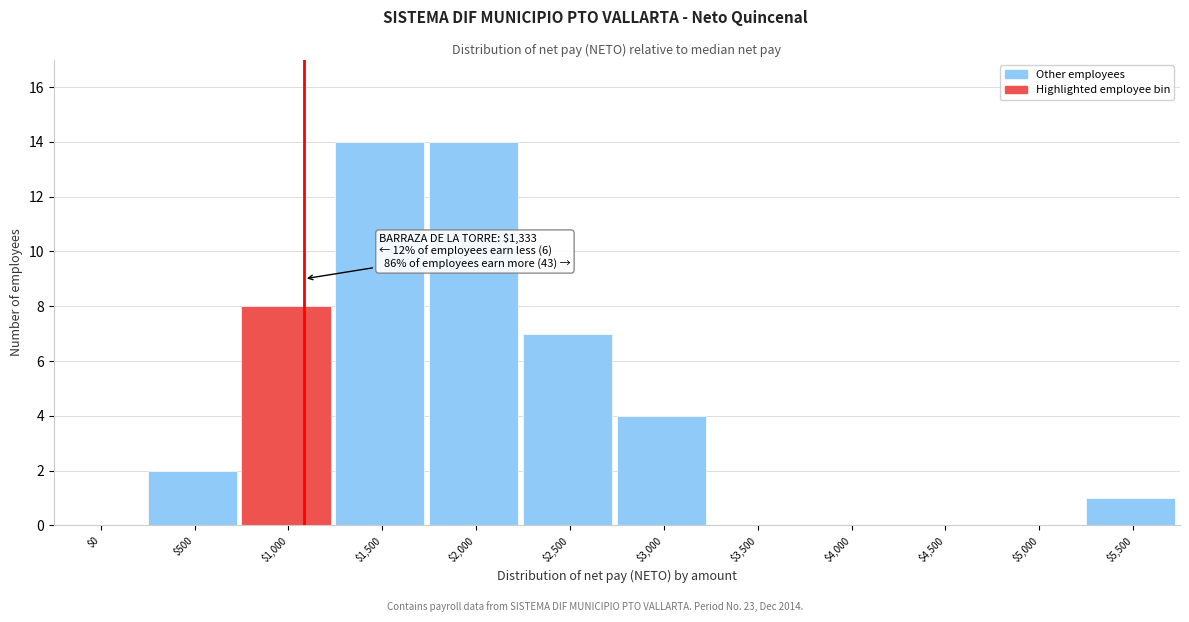

What is the sum of all values?

50